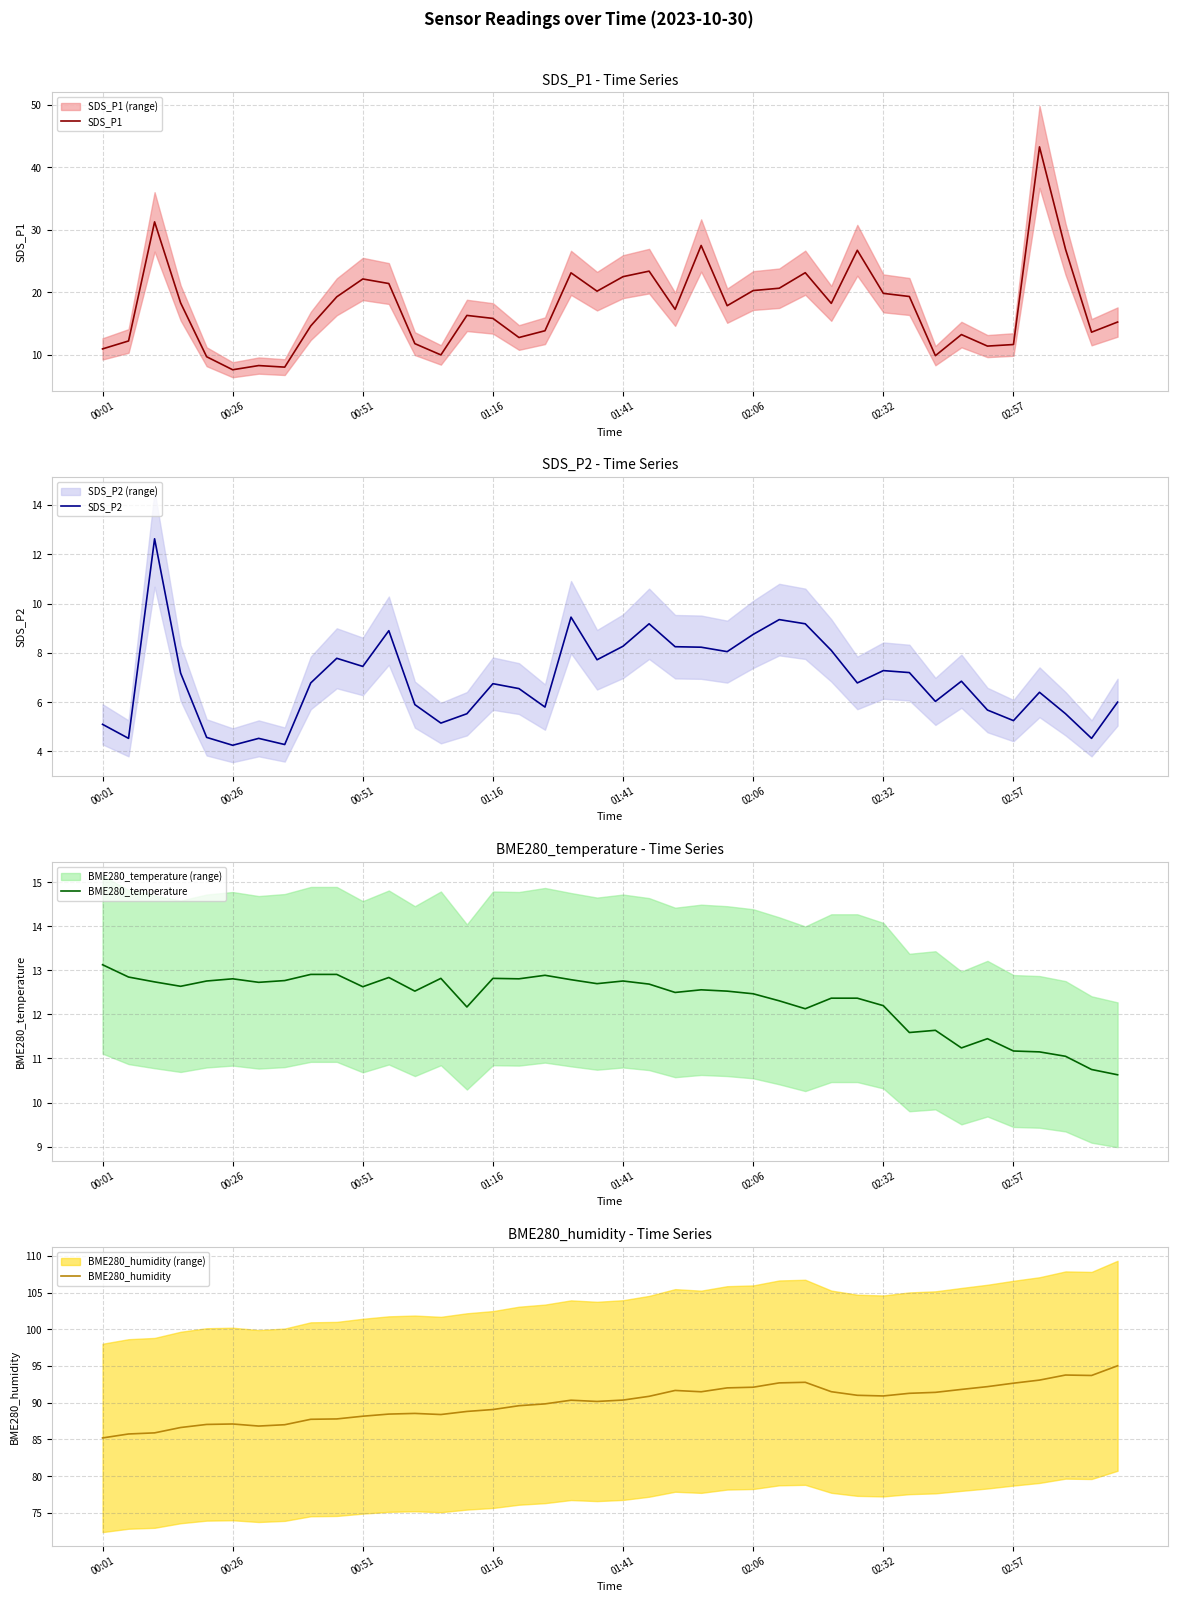

True or false: BME280_humidity and SDS_P1 intersect in this chart.

False